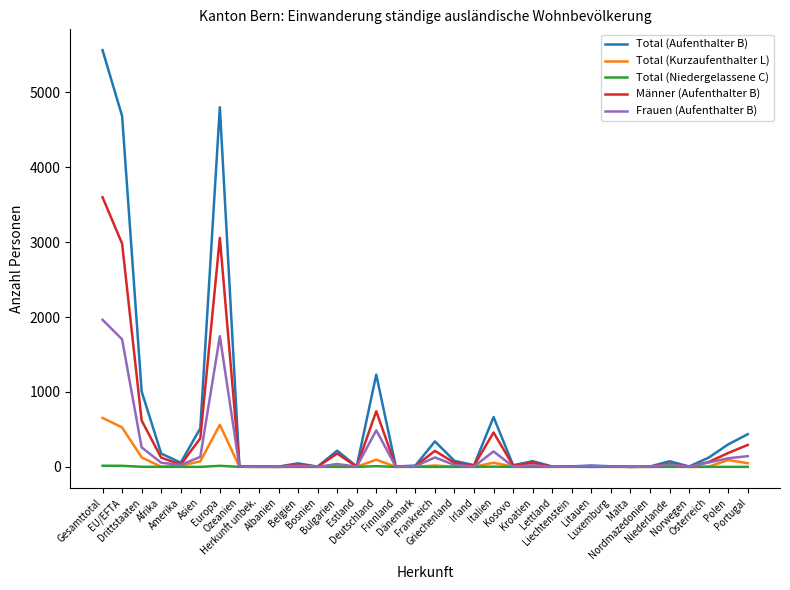

List the series in order of their peak value, lowest first.

Total (Niedergelassene C), Total (Kurzaufenthalter L), Frauen (Aufenthalter B), Männer (Aufenthalter B), Total (Aufenthalter B)